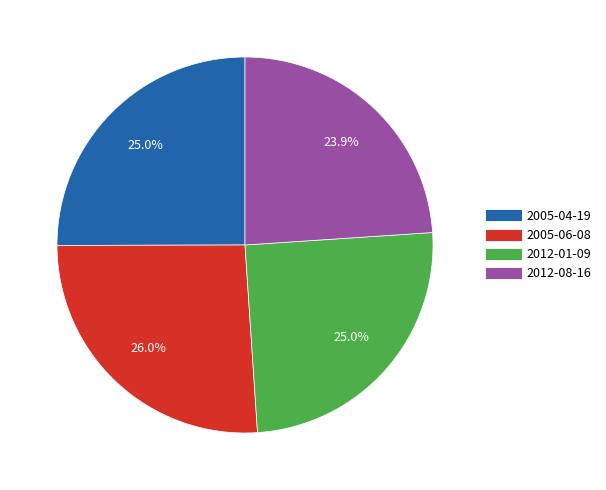

What percentage is the 2012-01-09 slice, to the nearest percent?

25%